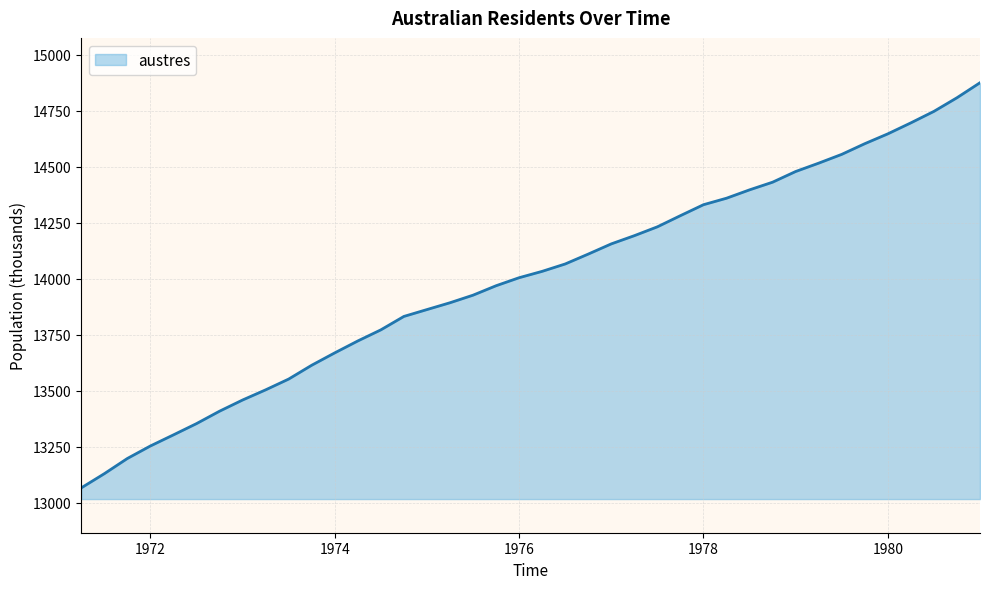

What is the difference between the maximum and minimum values?

1807.1